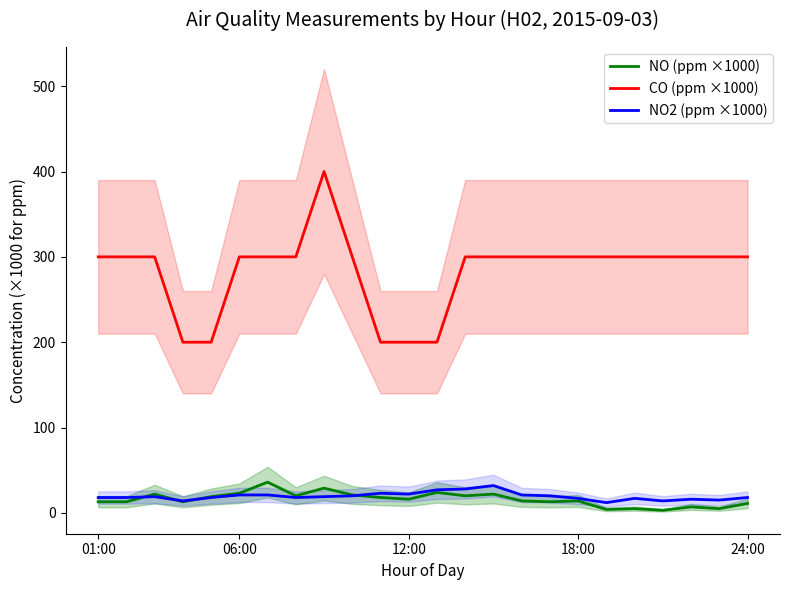

True or false: CO (ppm ×1000) and NO2 (ppm ×1000) intersect in this chart.

False